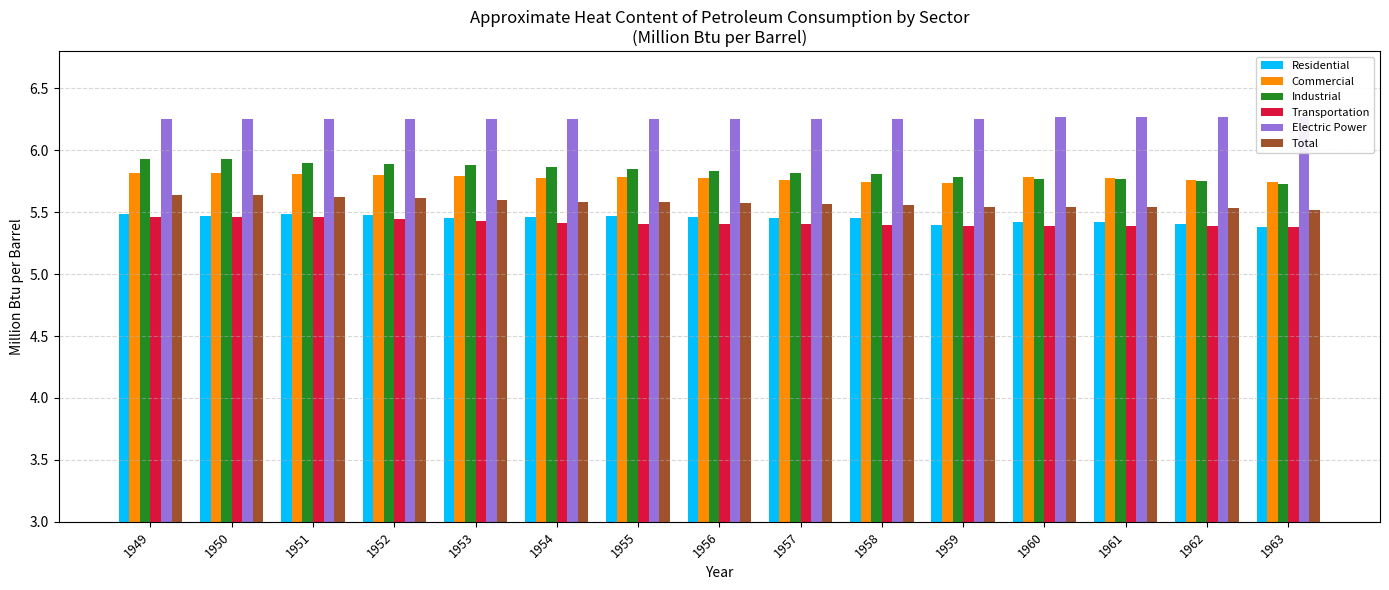

The value of Transportation at 1952 is 9.0. True or false?

False